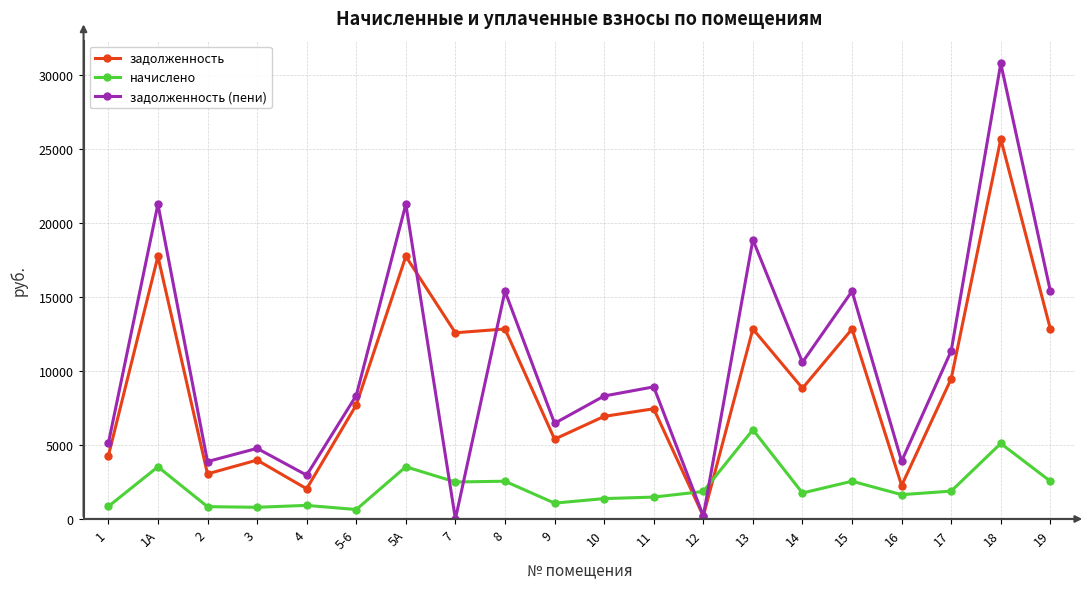

What is the difference between the highest and lowest values at 2?

3048.8